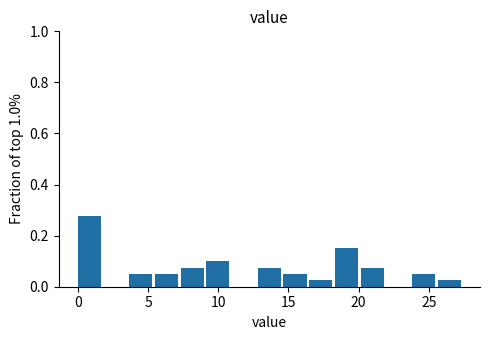

Around what value on the x-axis is the tallest bar? Give the approximate position of its centre, as read against the axis.

1.0